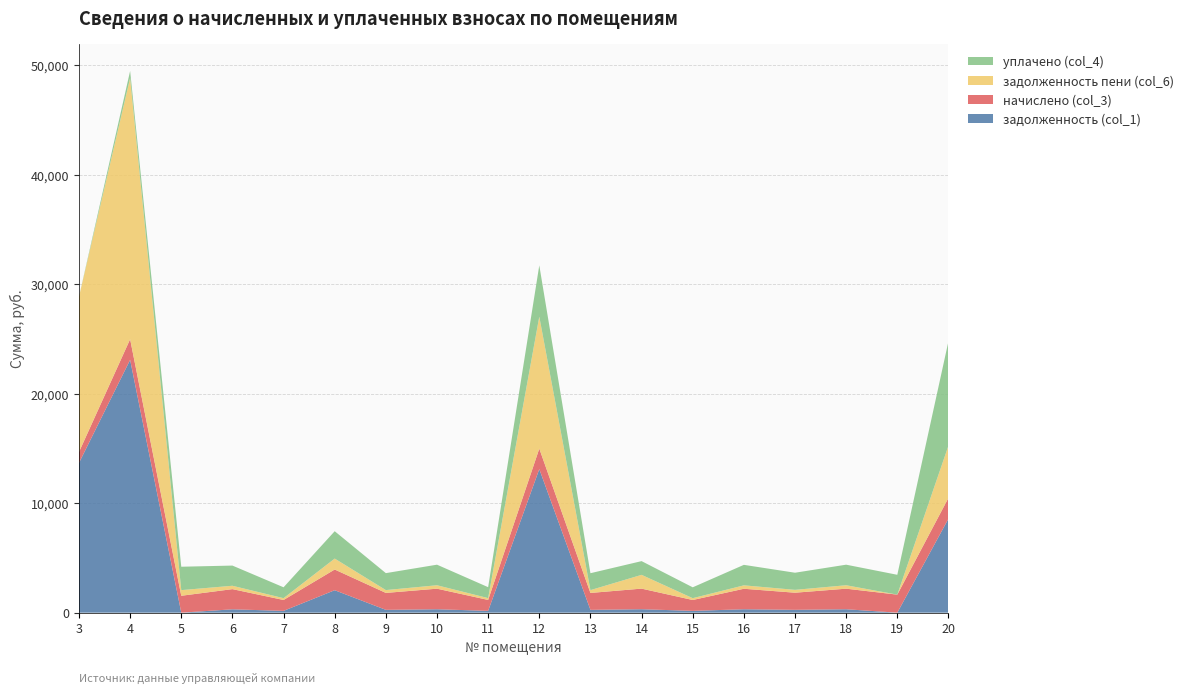

Reading left to right, transcribe all the data shown in this chart.

задолженность (col_1): 3=13679.5	4=23097.7	5=0.0	6=307.4	7=165.7	8=2052.8	9=258.1	10=313.2	11=166.4	12=13116.4	13=257.6	14=315.9	15=165.6	16=312.2	17=260.8	18=313.2	19=0.0	20=8587.0
начислено (col_3): 3=998.5	4=1888.9	5=1545.5	6=1844.4	7=994.4	8=1891.4	9=1548.4	10=1879.4	11=998.5	12=1872.4	13=1545.5	14=1882.6	15=993.4	16=1873.0	17=1564.6	18=1879.4	19=1648.3	20=1901.6
задолженность пени (col_6): 3=14178.8	4=23857.1	5=515.2	6=307.4	7=165.7	8=998.5	9=258.1	10=313.2	11=166.4	12=12053.0	13=257.6	14=1257.2	15=165.6	16=312.2	17=260.8	18=313.2	19=0.0	20=4770.9
уплачено (col_4): 3=0.0	4=648.0	5=2137.6	6=1844.4	7=994.4	8=2500.0	9=1548.4	10=1879.4	11=998.5	12=4687.6	13=1545.5	14=1254.3	15=993.4	16=1873.0	17=1564.6	18=1879.4	19=1813.1	20=9533.8